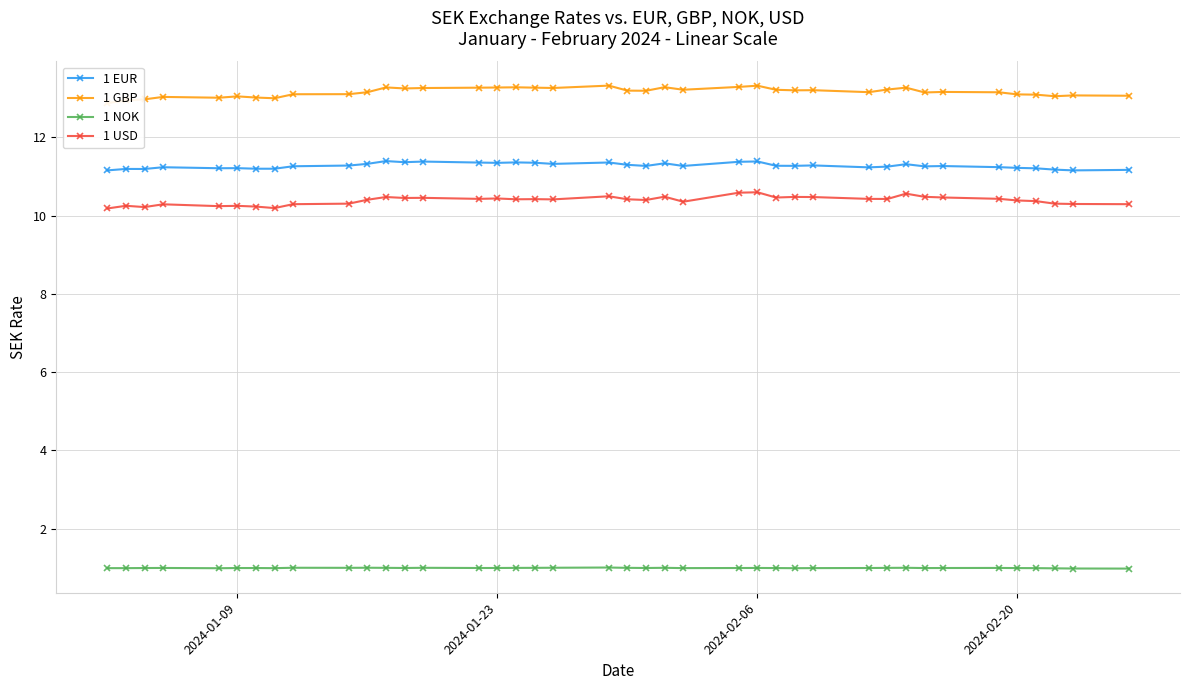

Reading right to left, transcribe all the data shown in this chart.

1 EUR: 11.2	11.2	11.2	11.2	11.2	11.2	11.3	11.3	11.3	11.3	11.2	11.3	11.3	11.3	11.4	11.4	11.3	11.3	11.3	11.3	11.4	11.3	11.3	11.4	11.3	11.4	11.4	11.4	11.4	11.3	11.3	11.3	11.2	11.2	11.2	11.2	11.2	11.2	11.2	11.2
1 GBP: 13.1	13.1	13.0	13.1	13.1	13.2	13.2	13.1	13.3	13.2	13.2	13.2	13.2	13.2	13.3	13.3	13.2	13.3	13.2	13.2	13.3	13.3	13.3	13.3	13.3	13.3	13.3	13.2	13.3	13.2	13.1	13.1	13.0	13.0	13.0	13.0	13.0	13.0	12.9	12.9
1 NOK: 1.0	1.0	1.0	1.0	1.0	1.0	1.0	1.0	1.0	1.0	1.0	1.0	1.0	1.0	1.0	1.0	1.0	1.0	1.0	1.0	1.0	1.0	1.0	1.0	1.0	1.0	1.0	1.0	1.0	1.0	1.0	1.0	1.0	1.0	1.0	1.0	1.0	1.0	1.0	1.0
1 USD: 10.3	10.3	10.3	10.4	10.4	10.4	10.5	10.5	10.6	10.4	10.4	10.5	10.5	10.5	10.6	10.6	10.4	10.5	10.4	10.4	10.5	10.4	10.4	10.4	10.4	10.4	10.5	10.4	10.5	10.4	10.3	10.3	10.2	10.2	10.2	10.2	10.3	10.2	10.2	10.2